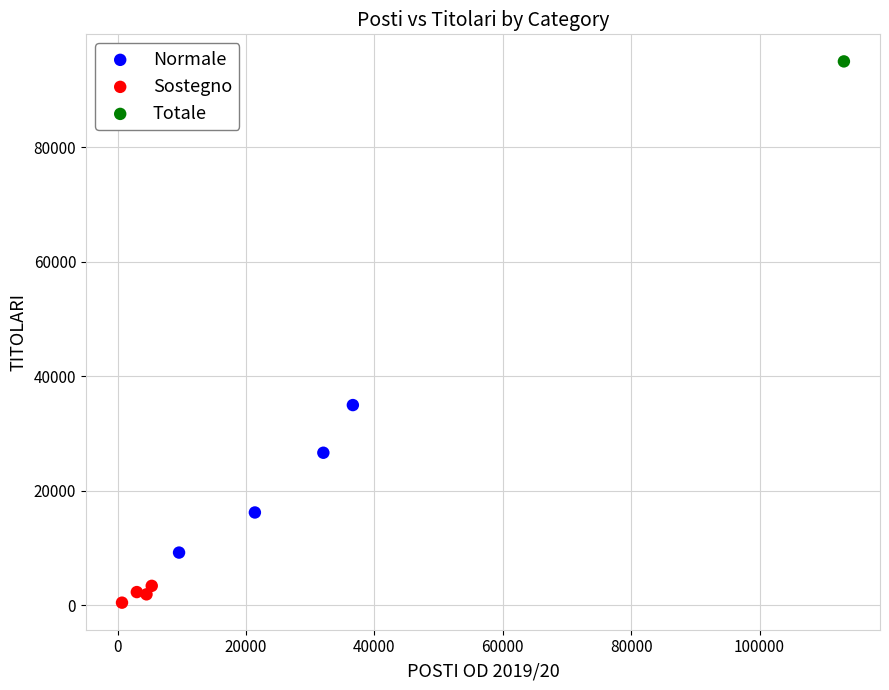

Which series reaches the maximum Y coordinate?

Totale